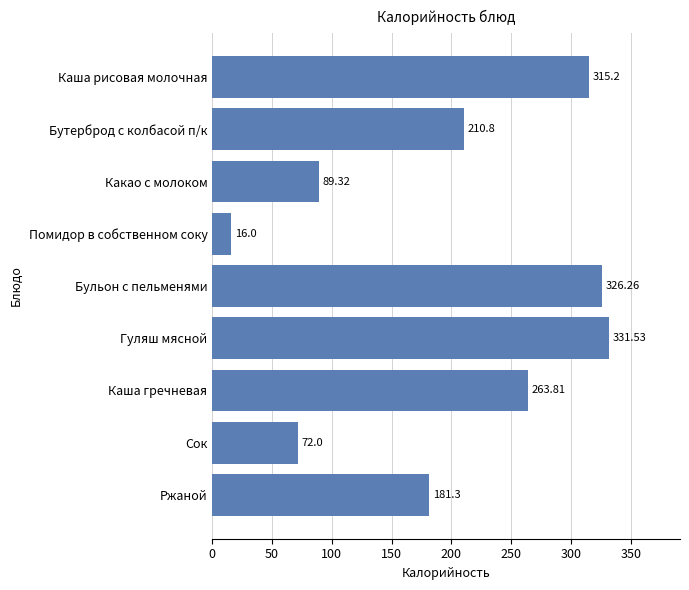

List the labels in order of value, smallest first.

Помидор в собственном соку, Сок, Какао с молоком, Ржаной, Бутерброд с колбасой п/к, Каша гречневая, Каша рисовая молочная, Бульон с пельменями, Гуляш мясной